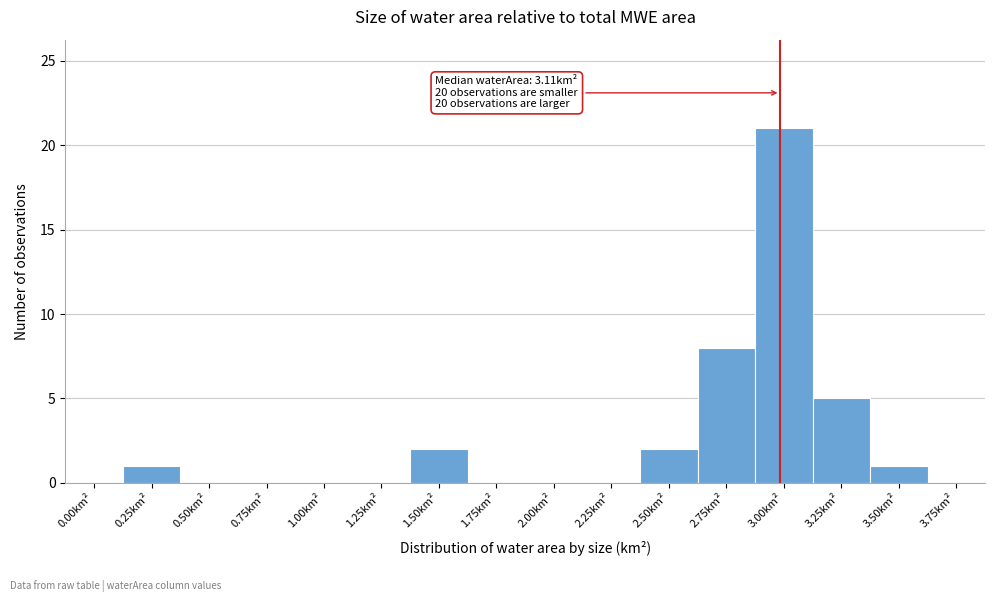

Reading right to left, transcribe all the data shown in this chart.

3.75km²=0	3.50km²=1	3.25km²=5	3.00km²=21	2.75km²=8	2.50km²=2	2.25km²=0	2.00km²=0	1.75km²=0	1.50km²=2	1.25km²=0	1.00km²=0	0.75km²=0	0.50km²=0	0.25km²=1	0.00km²=0